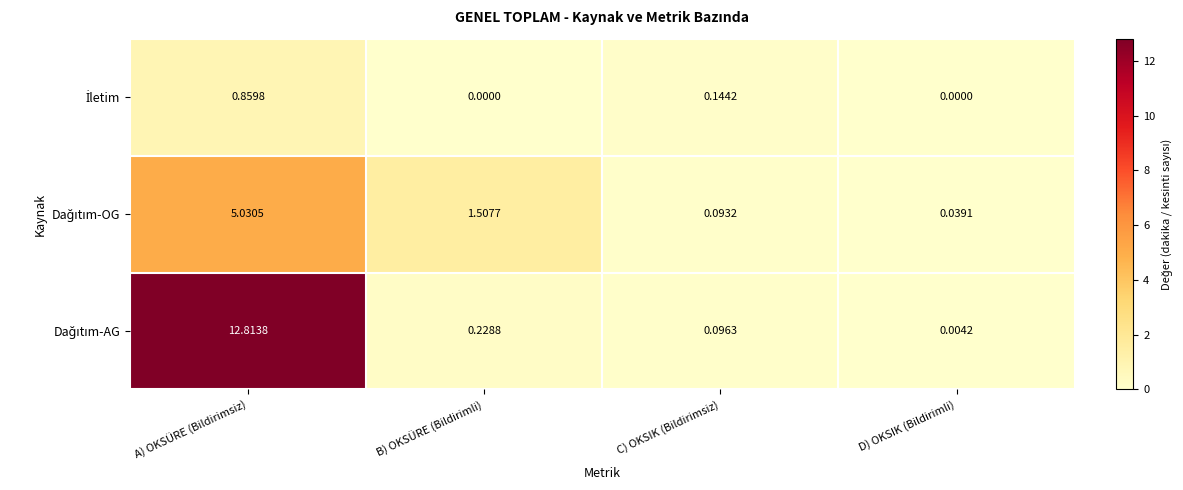

At which category is the sum across all series the highest?

A) OKSÜRE (Bildirimsiz)